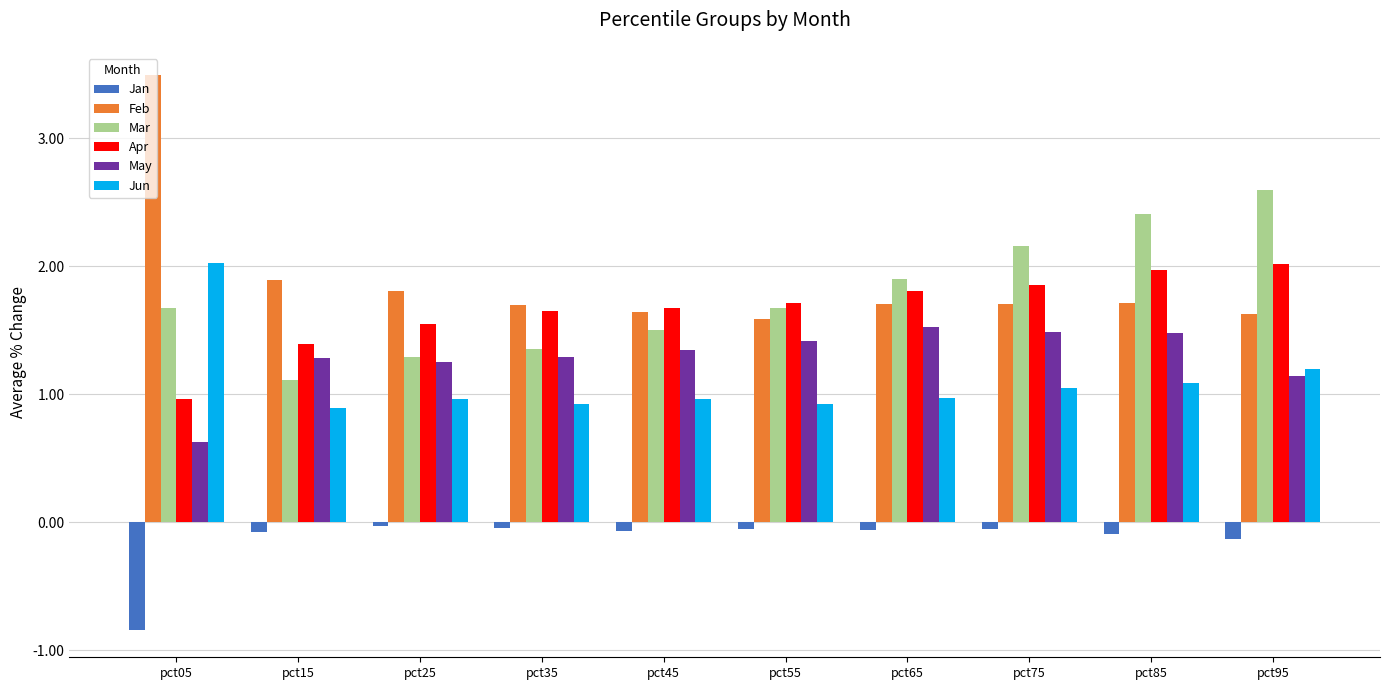

What are all the series names shown in the legend?

Jan, Feb, Mar, Apr, May, Jun